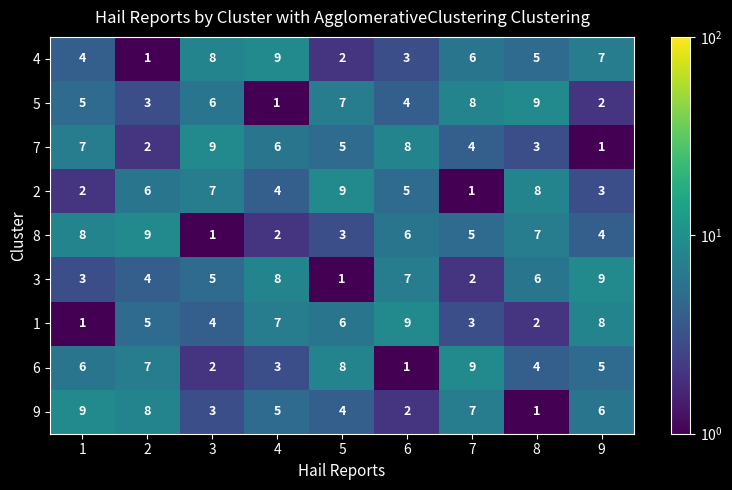

At 8, list the series in order from largest to smallest.

5, 2, 8, 3, 4, 6, 7, 1, 9